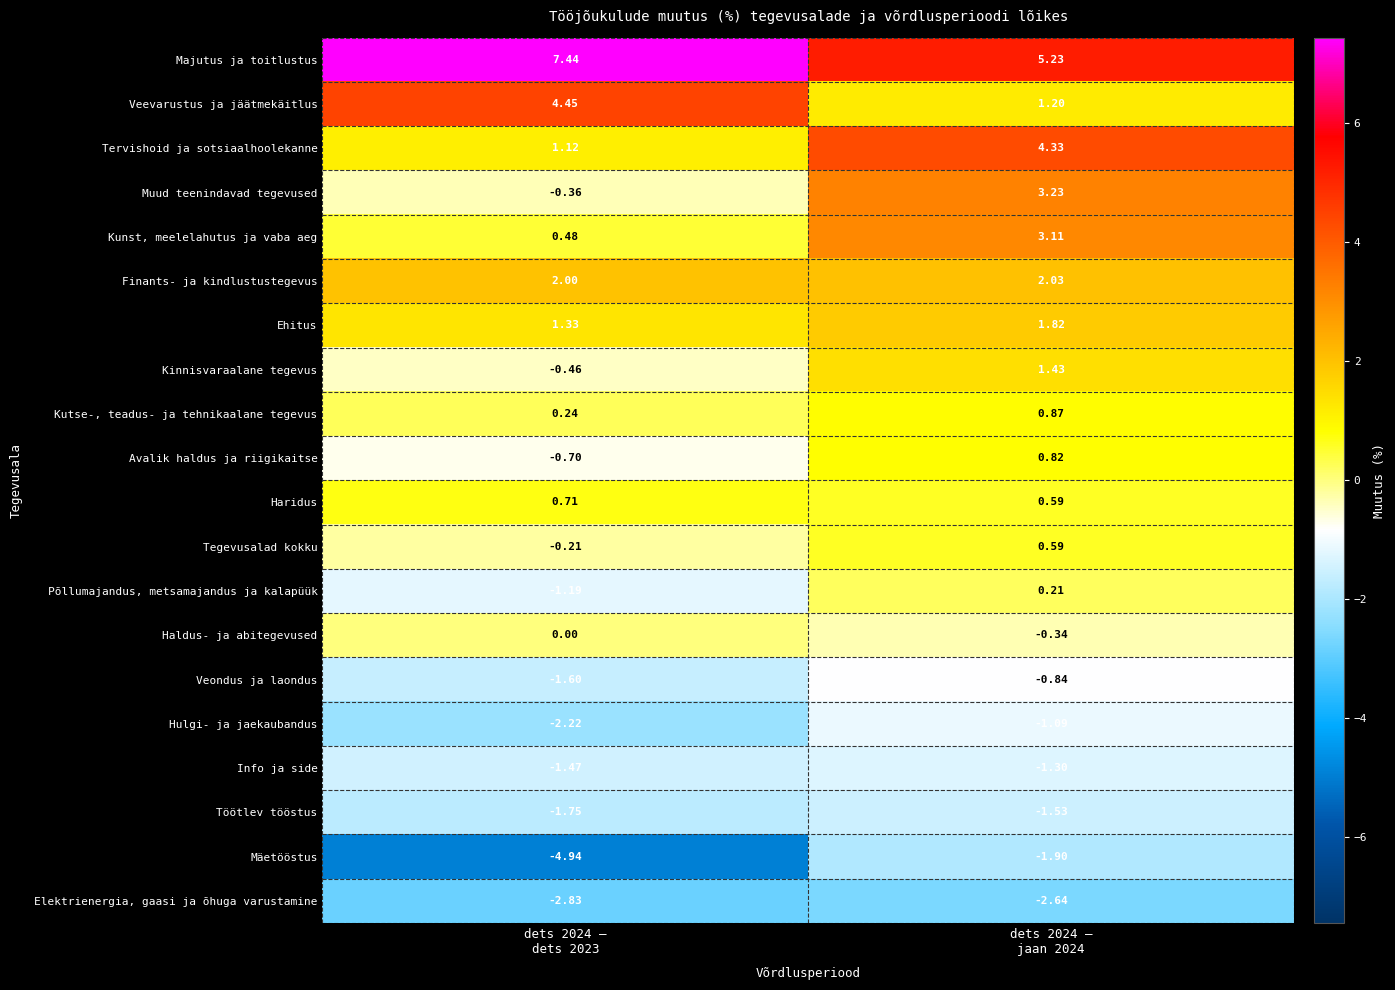

List the series in order of their peak value, highest first.

Majutus ja toitlustus, Veevarustus ja jäätmekäitlus, Tervishoid ja sotsiaalhoolekanne, Muud teenindavad tegevused, Kunst, meelelahutus ja vaba aeg, Finants- ja kindlustustegevus, Ehitus, Kinnisvaraalane tegevus, Kutse-, teadus- ja tehnikaalane tegevus, Avalik haldus ja riigikaitse, Haridus, Tegevusalad kokku, Põllumajandus, metsamajandus ja kalapüük, Haldus- ja abitegevused, Veondus ja laondus, Hulgi- ja jaekaubandus, Info ja side, Töötlev tööstus, Mäetööstus, Elektrienergia, gaasi ja õhuga varustamine